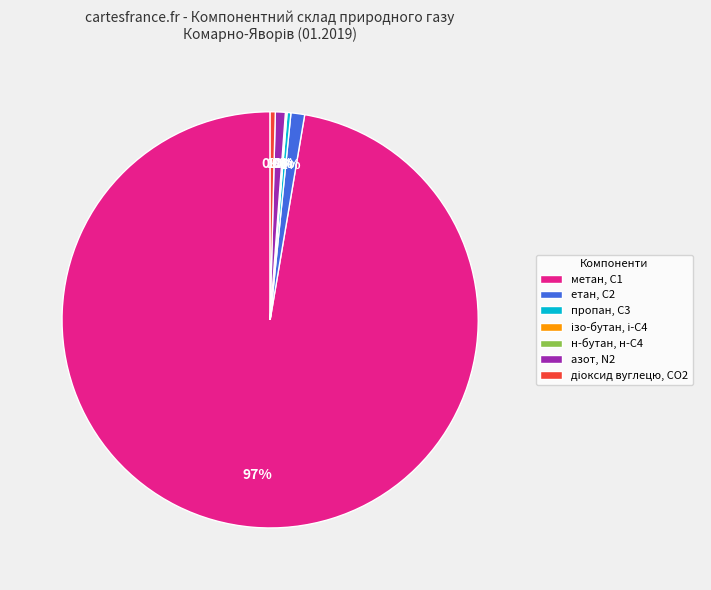

To the nearest percent, what is the average slice percentage?

14%